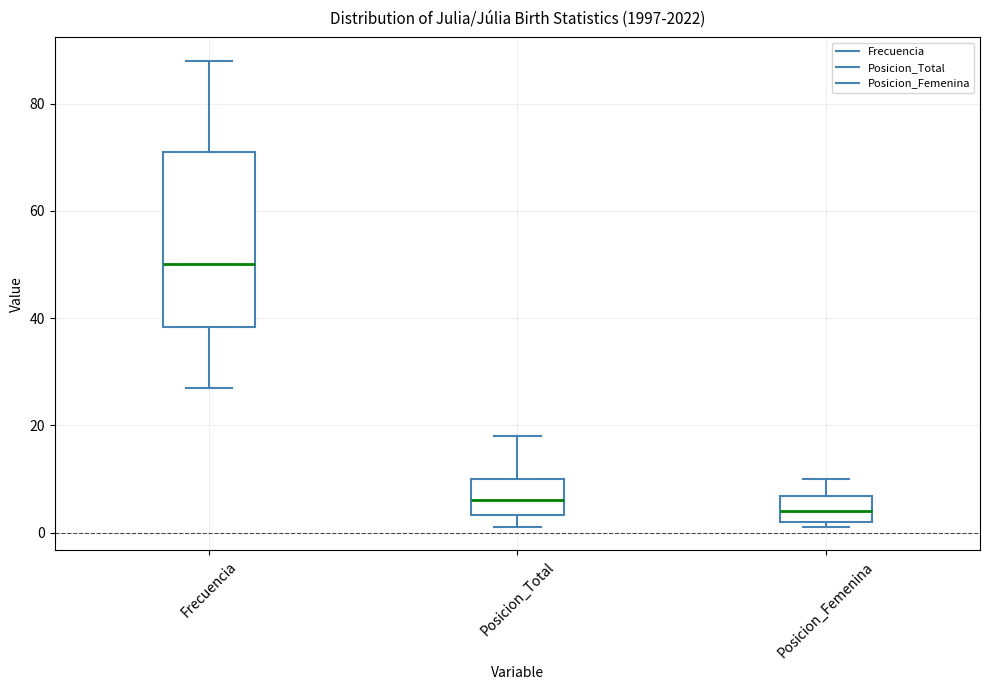

Which box's median line is the lowest?

Posicion_Femenina